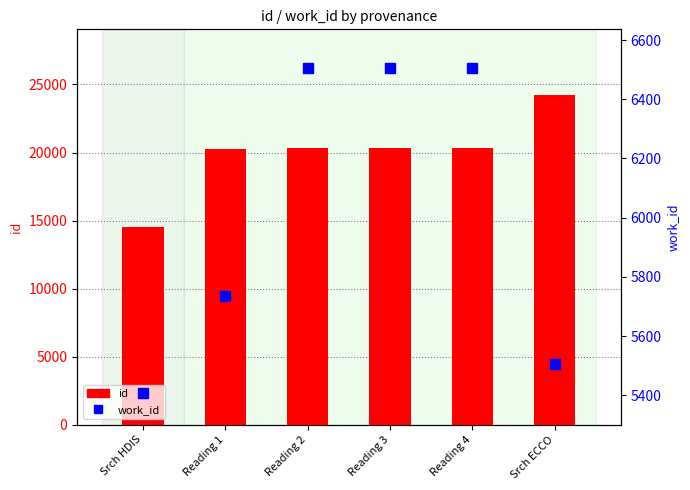

Which series reaches the maximum Y coordinate?

id